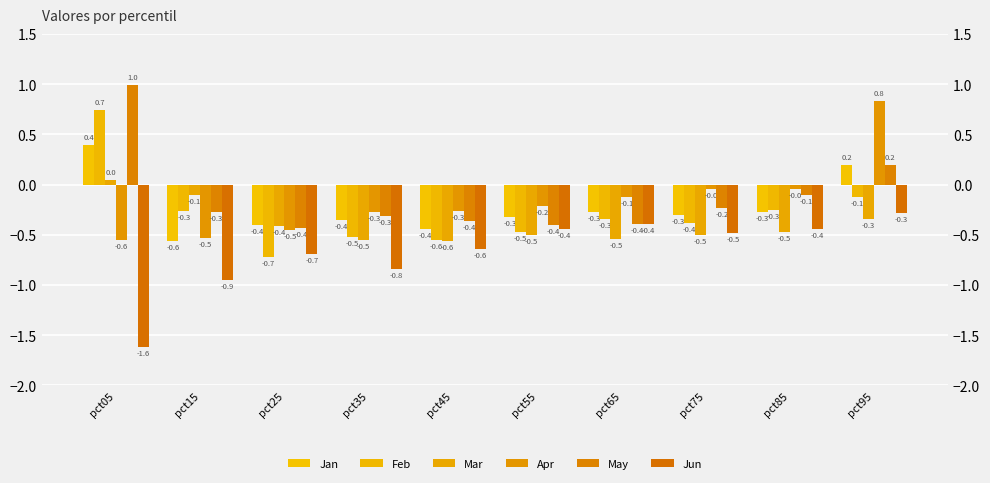

Reading right to left, list all the values displayed in this chart.

Jan: 0.2	-0.3	-0.3	-0.3	-0.3	-0.4	-0.4	-0.4	-0.6	0.4
Feb: -0.1	-0.3	-0.4	-0.3	-0.5	-0.6	-0.5	-0.7	-0.3	0.7
Mar: -0.3	-0.5	-0.5	-0.5	-0.5	-0.6	-0.5	-0.4	-0.1	0.0
Apr: 0.8	-0.0	-0.0	-0.1	-0.2	-0.3	-0.3	-0.5	-0.5	-0.6
May: 0.2	-0.1	-0.2	-0.4	-0.4	-0.4	-0.3	-0.4	-0.3	1.0
Jun: -0.3	-0.4	-0.5	-0.4	-0.4	-0.6	-0.8	-0.7	-0.9	-1.6